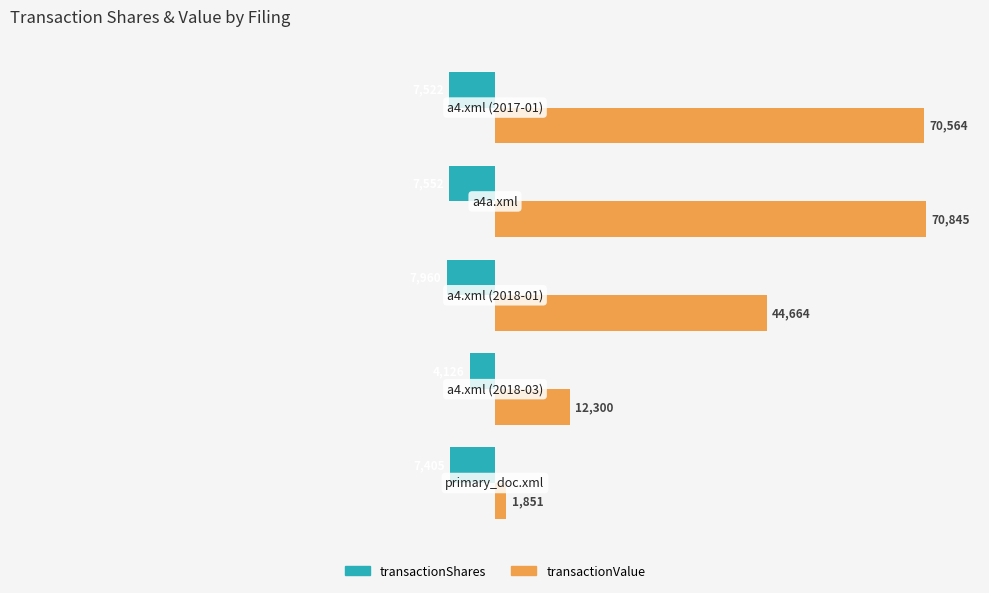

What are all the series names shown in the legend?

transactionShares, transactionValue